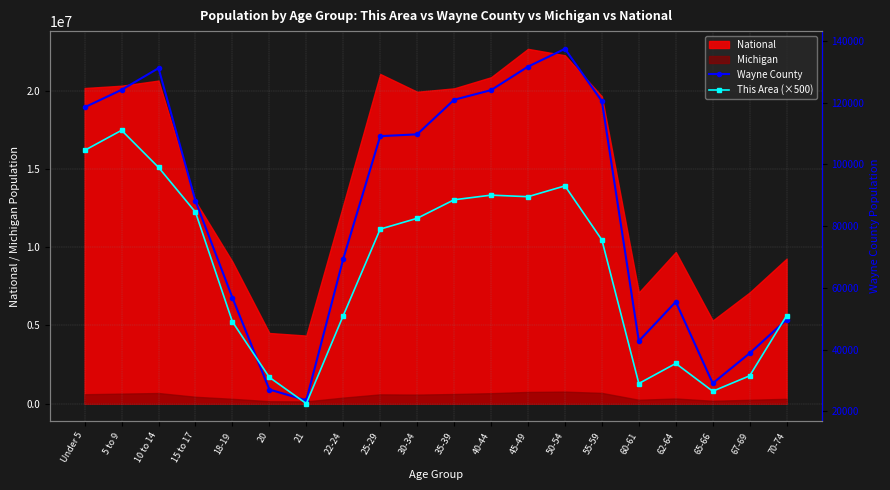

Is it true that This Area (×500) equals 31500 at 67-69?

True